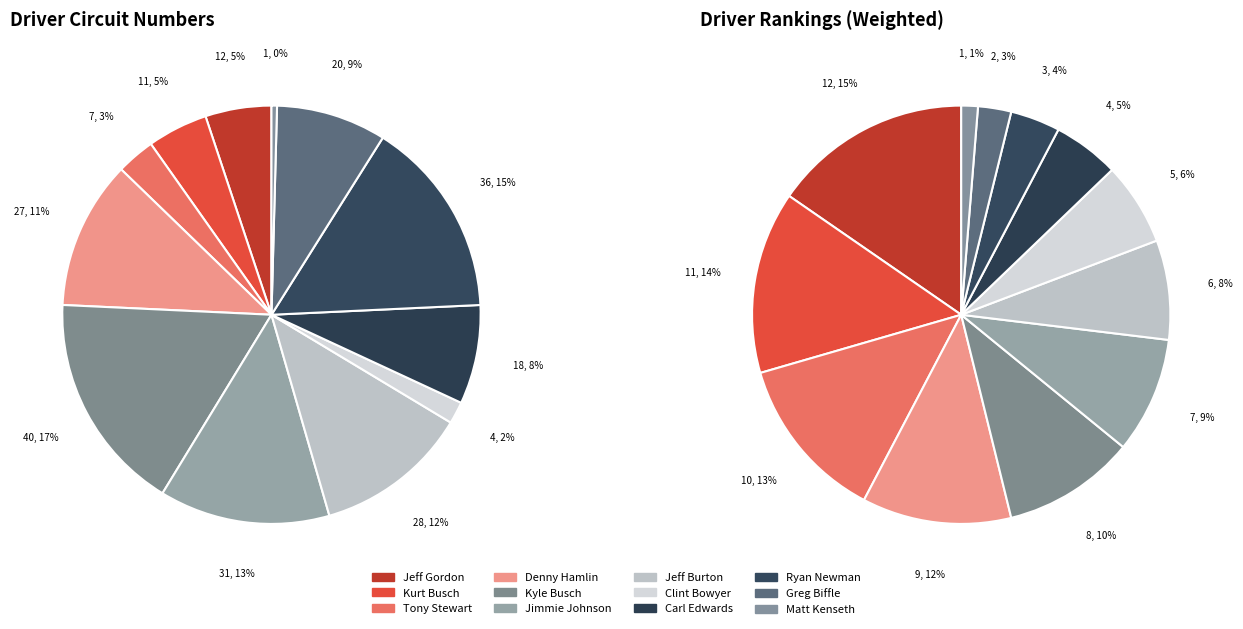

Combined, do Carl Edwards and Jeff Gordon account for over 50%?

No